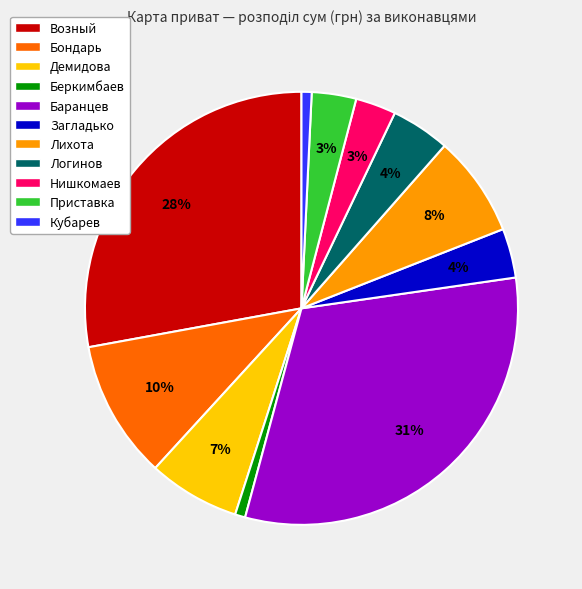

How many slices are in this pie chart?

11